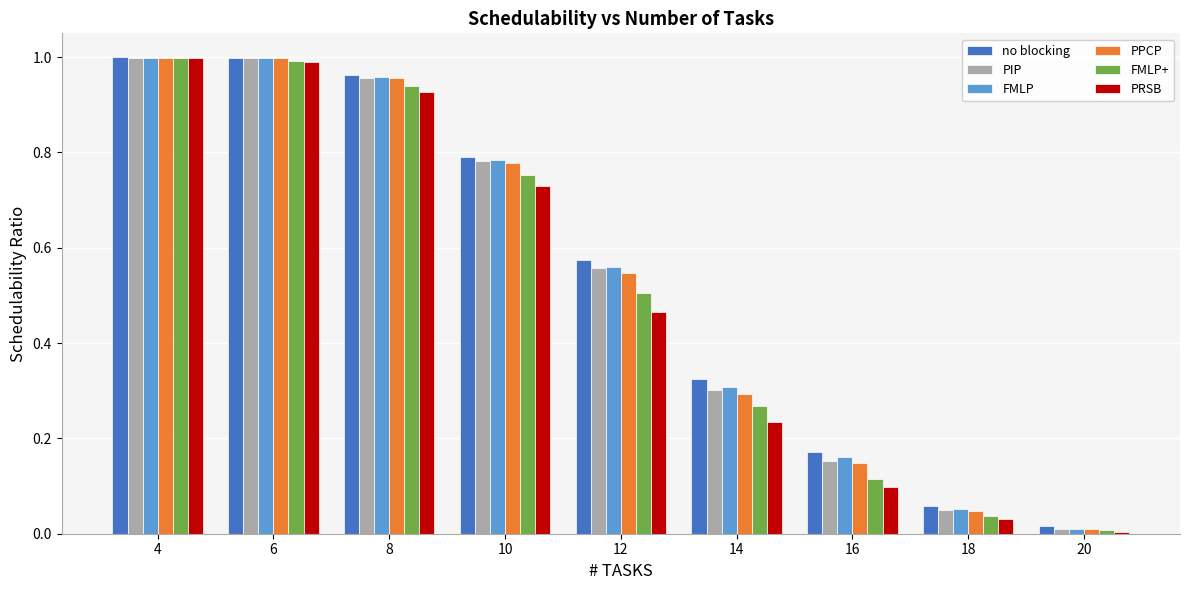

What is the sum of the FMLP+ values at 6 and 16?

1.1